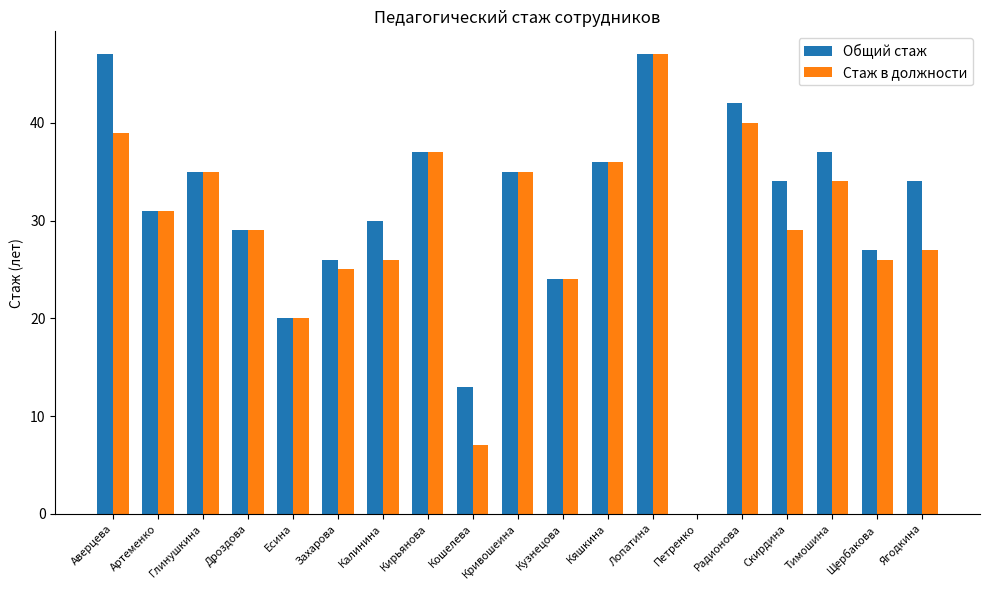

Count the number of data series in this chart.

2